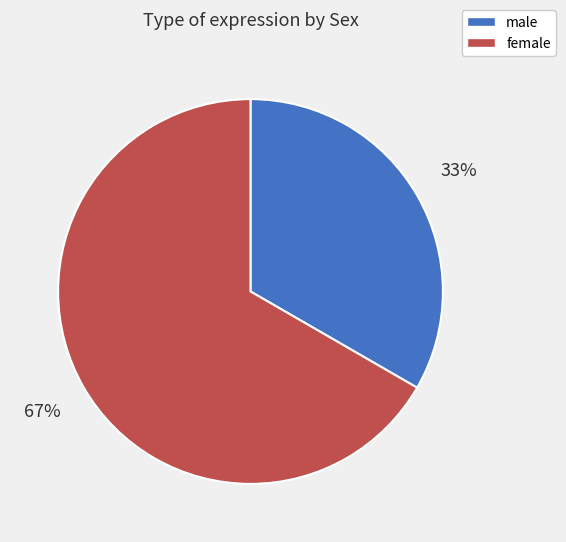

Approximately how many times larger is the value at female compared to male?

2.0